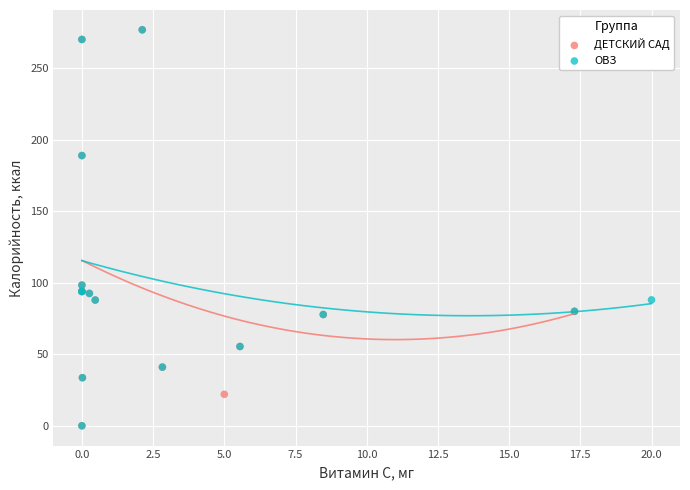

What are all the series names shown in the legend?

ДЕТСКИЙ САД, ОВЗ